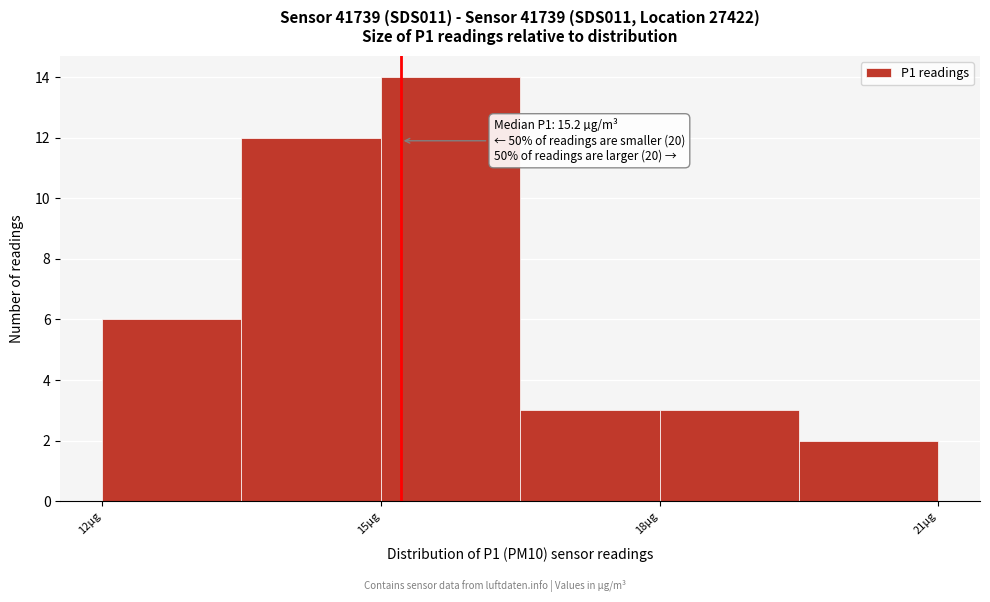

Read against the x-axis, roughly where is the centre of the tallest bar?

16.0